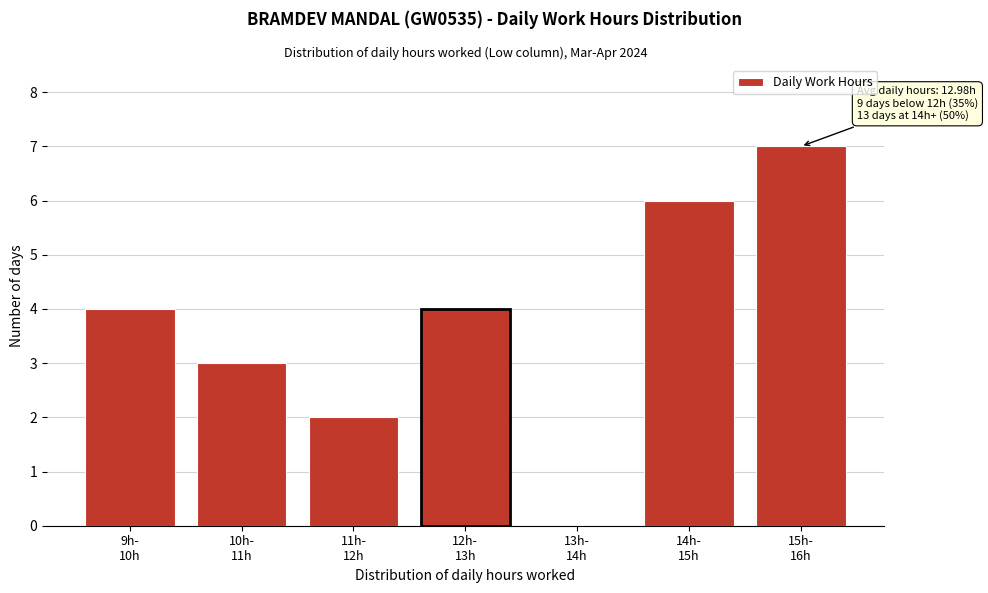

What is the greatest value displayed?

7